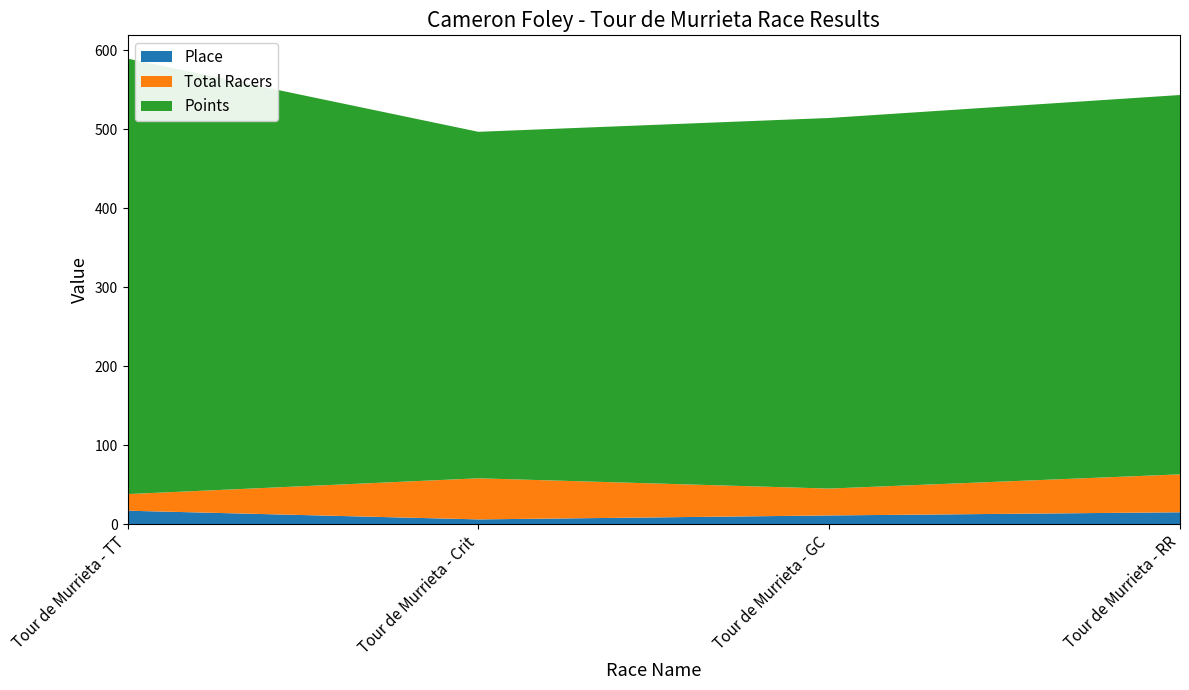

Reading left to right, what are all the values shown in this chart?

Place: 17.0	6.0	11.0	15.0
Total Racers: 21.0	52.0	34.0	48.0
Points: 551.3	438.6	469.1	480.2